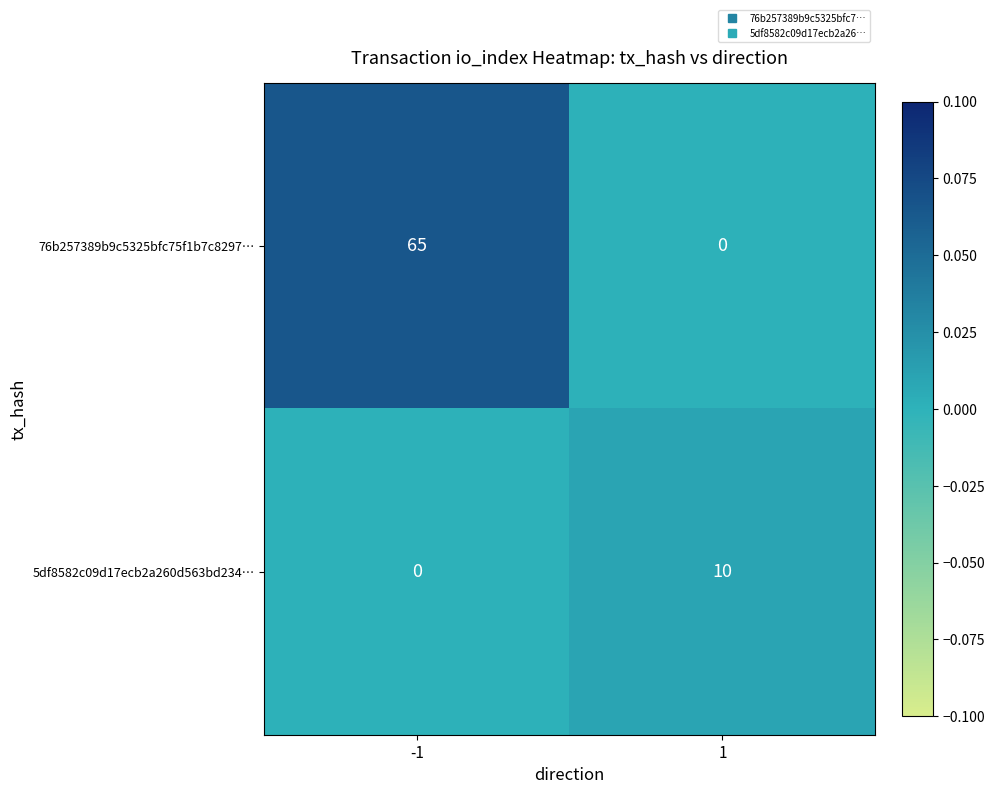

Count the number of data series in this chart.

2